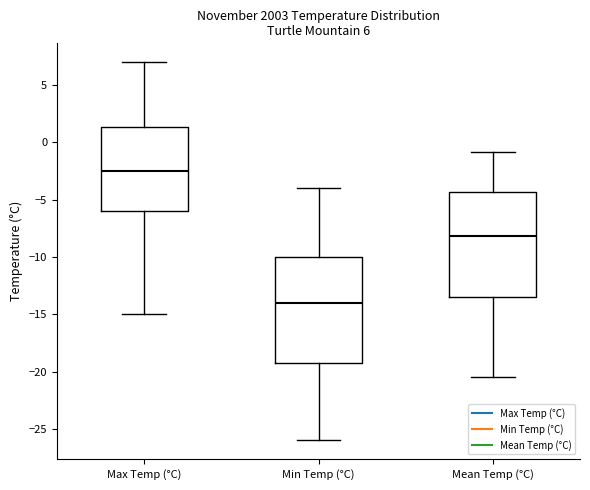

Which box has the lowest median line?

Min Temp (°C)